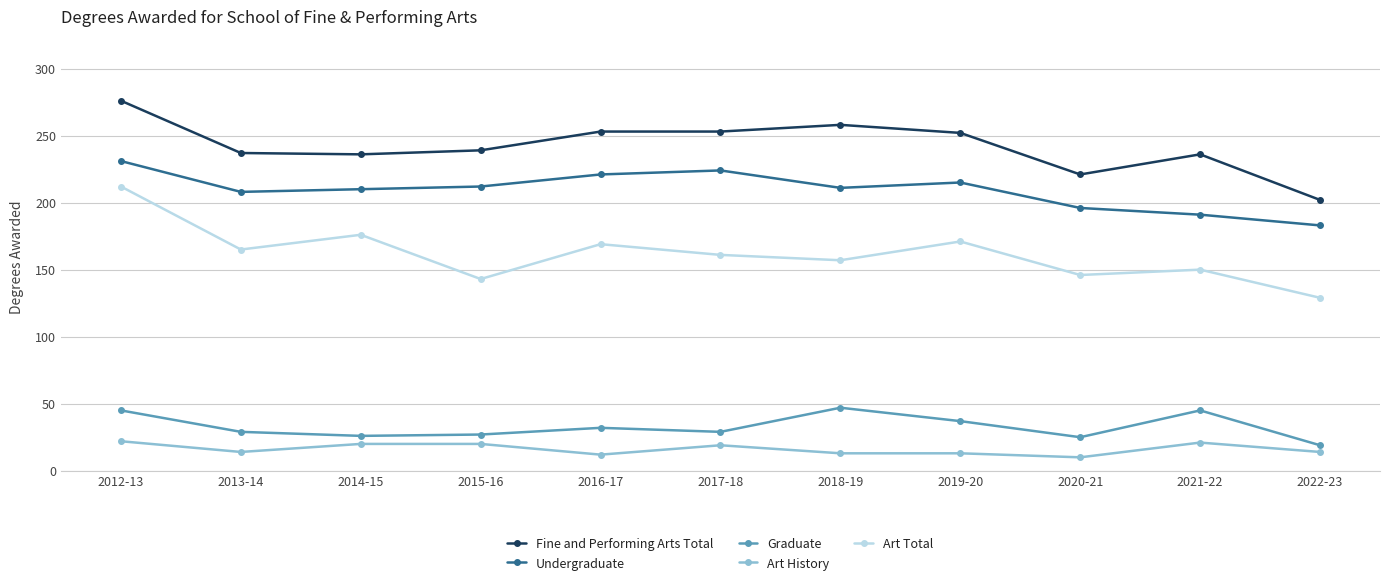

How many categories are shown in the chart?

11